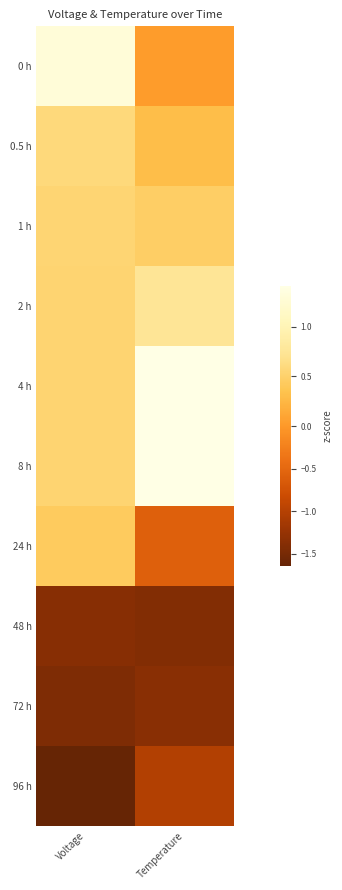

Reading left to right, transcribe all the data shown in this chart.

0 h: Voltage=1.3	Temperature=0.0
0.5 h: Voltage=0.6	Temperature=0.3
1 h: Voltage=0.5	Temperature=0.5
2 h: Voltage=0.5	Temperature=0.7
4 h: Voltage=0.5	Temperature=1.4
8 h: Voltage=0.5	Temperature=1.4
24 h: Voltage=0.4	Temperature=-0.6
48 h: Voltage=-1.4	Temperature=-1.4
72 h: Voltage=-1.4	Temperature=-1.4
96 h: Voltage=-1.6	Temperature=-1.0